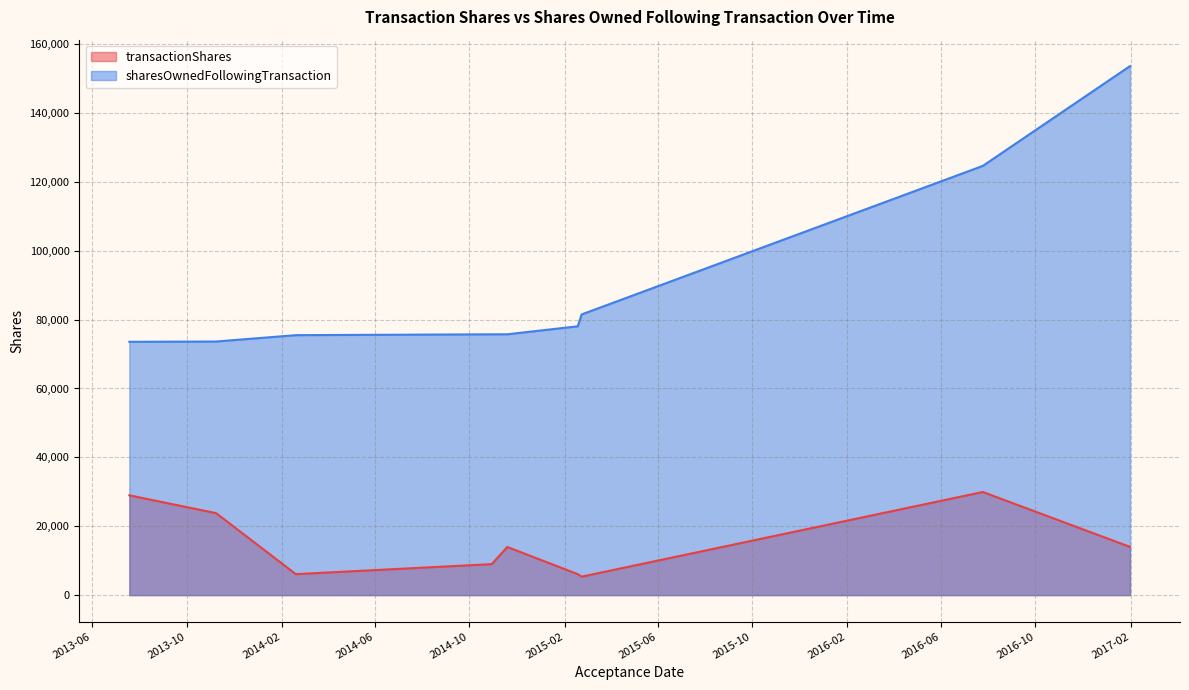

True or false: transactionShares has a value of 3547 at 2017-01-31.

False